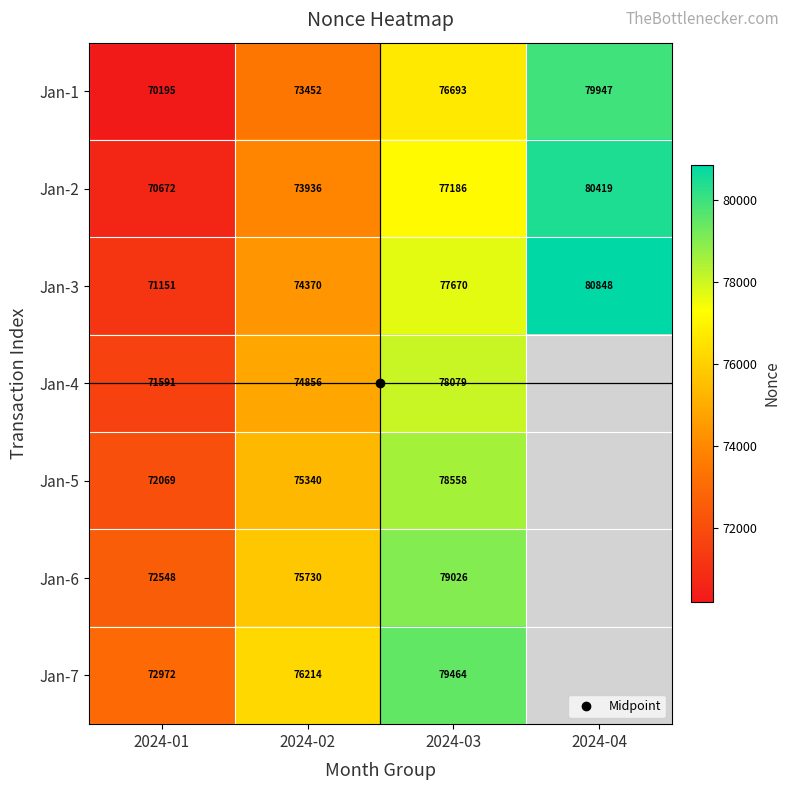

List the labels in order of Jan-1 value, smallest first.

2024-01, 2024-02, 2024-03, 2024-04